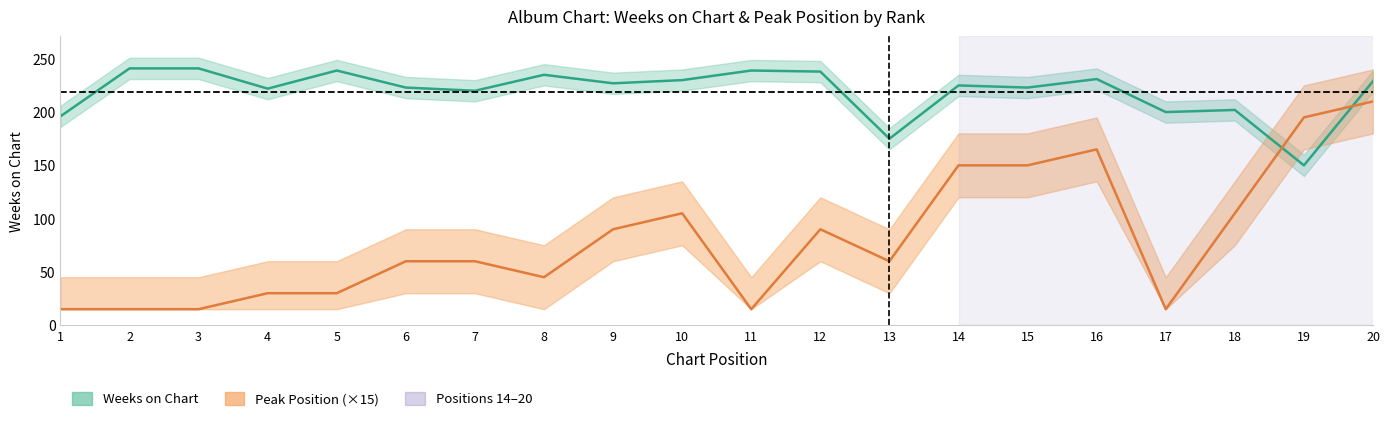

Which label corresponds to the largest value in the chart?

2